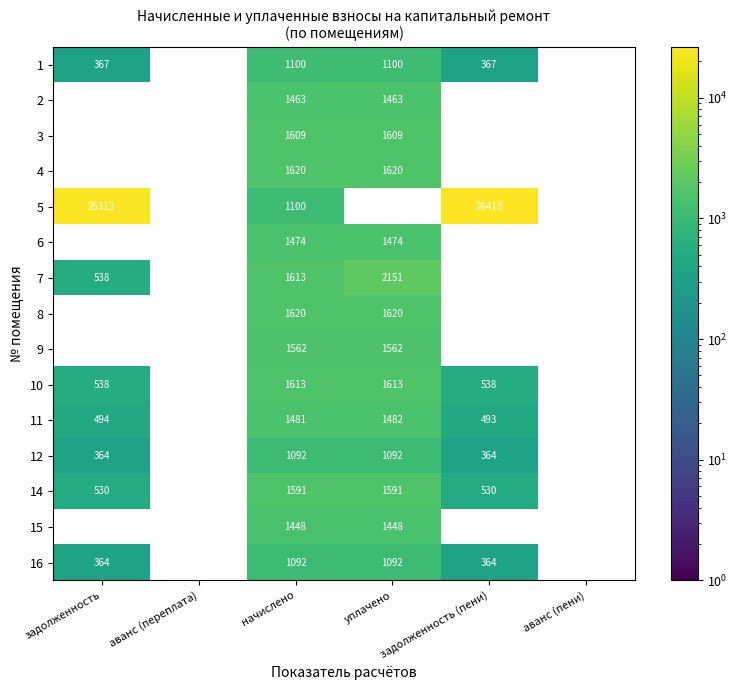

The 11 series shows 855 at задолженность. True or false?

False